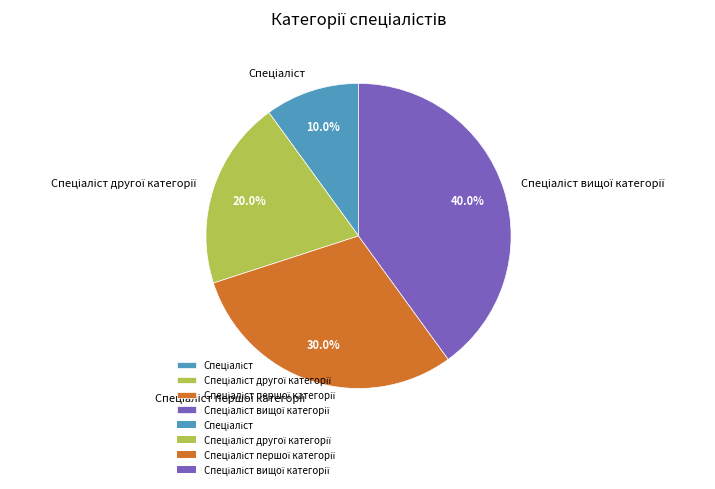

How many segments does this pie chart have?

4